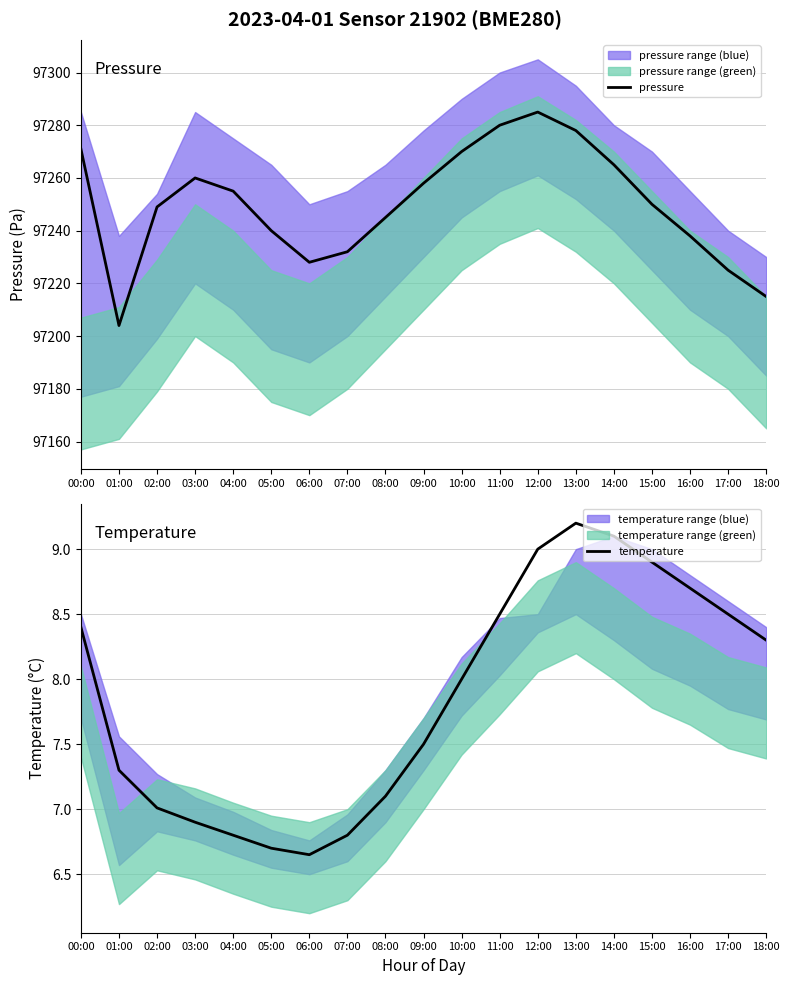

True or false: pressure and temperature cross at least once.

False